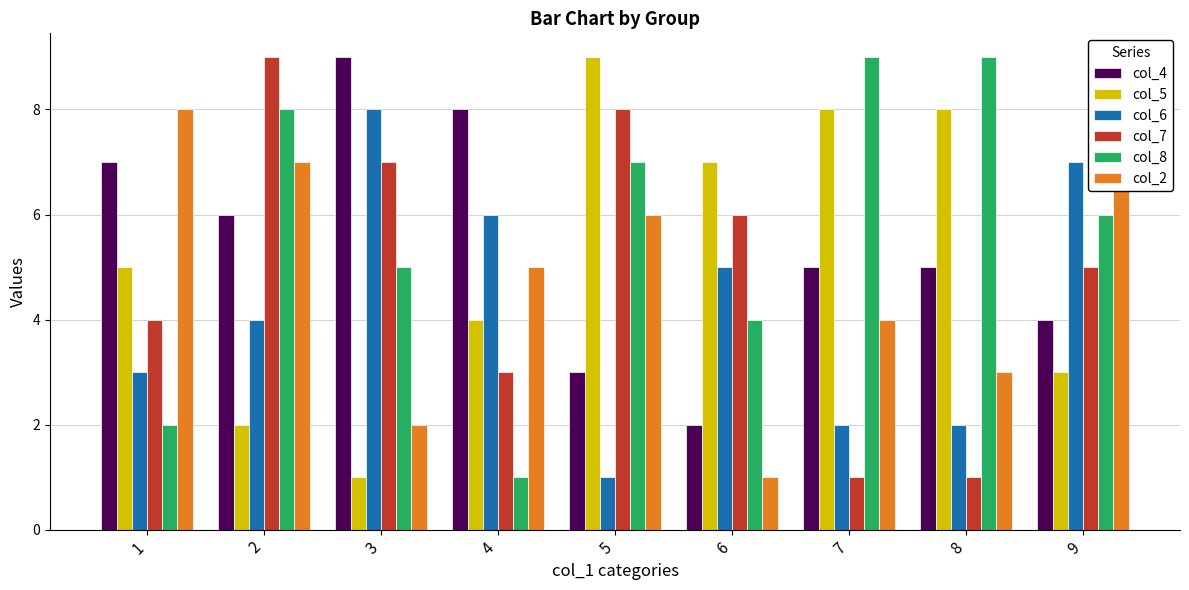

What is the difference between the second highest and second lowest values in the col_5 series?

6